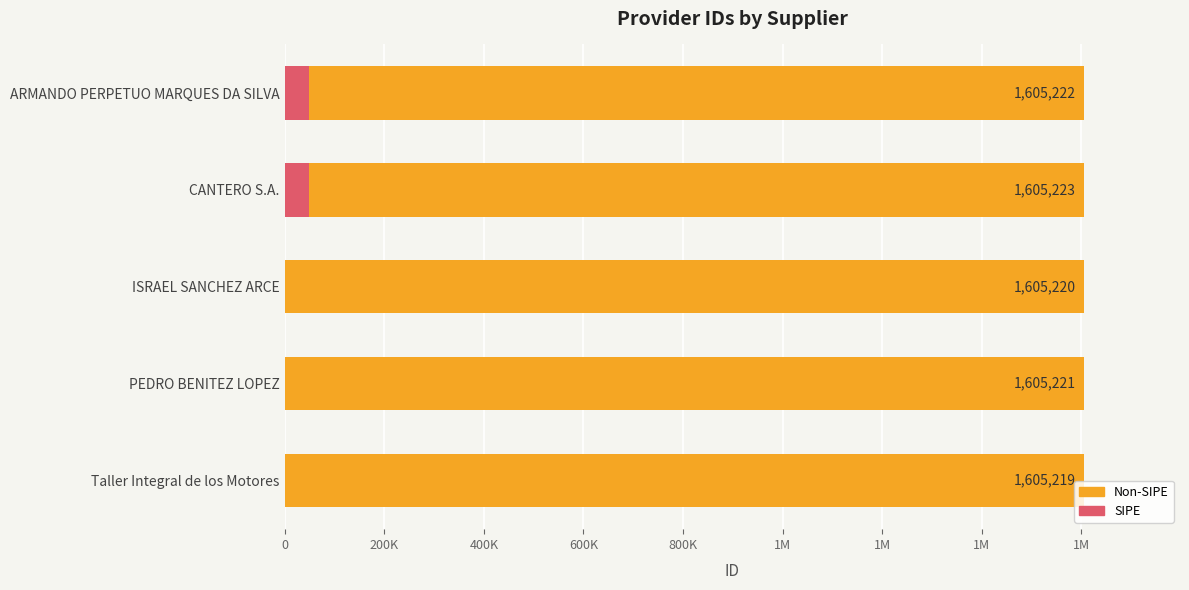

Rank the series by their maximum value, from lowest to highest.

SIPE, Non-SIPE